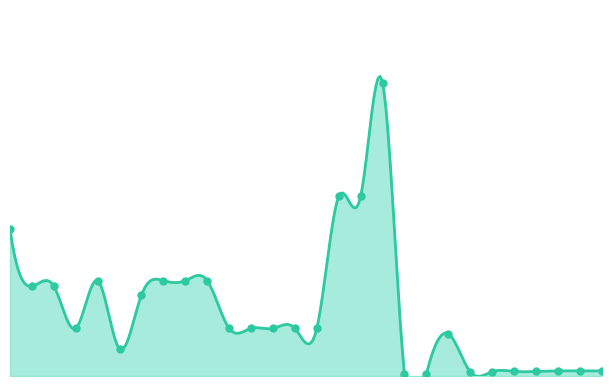

Approximately how many times larger is the value at 248922198 compared to 283261052?

9.2